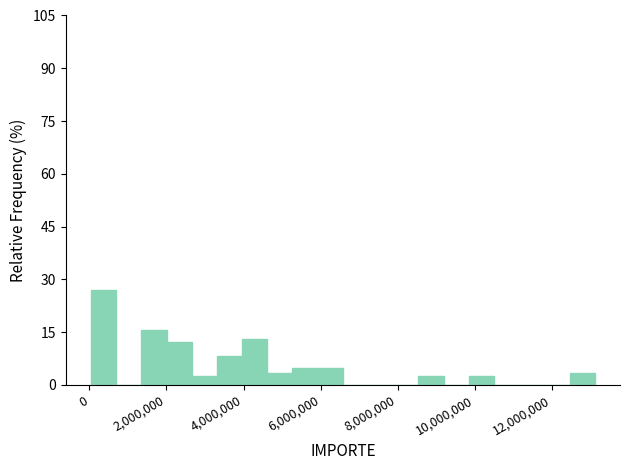

Read against the x-axis, roughly where is the centre of the tallest bar?

400000